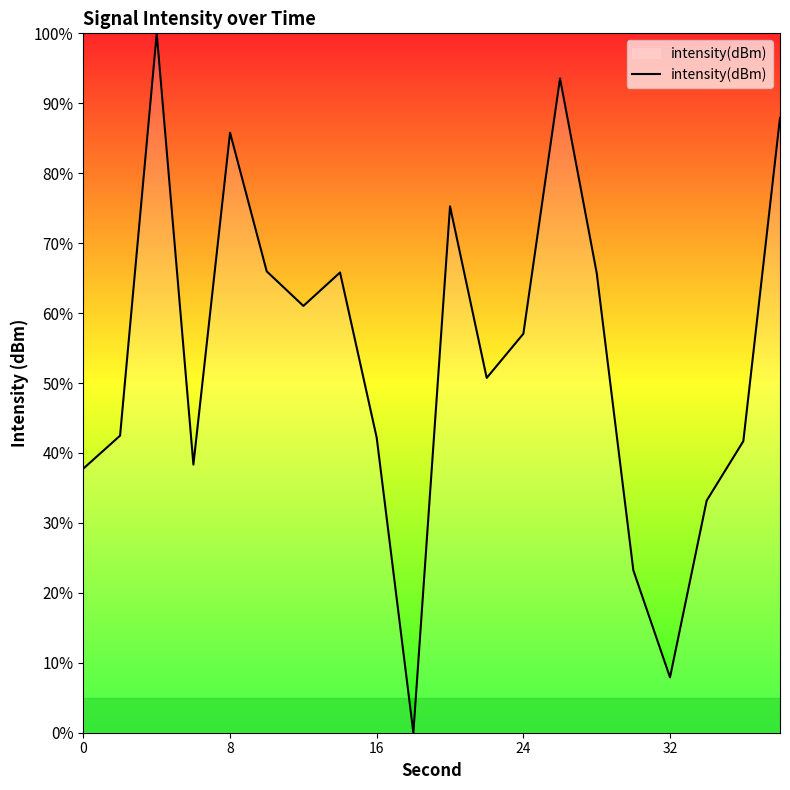

Count the number of categories in the chart.

20